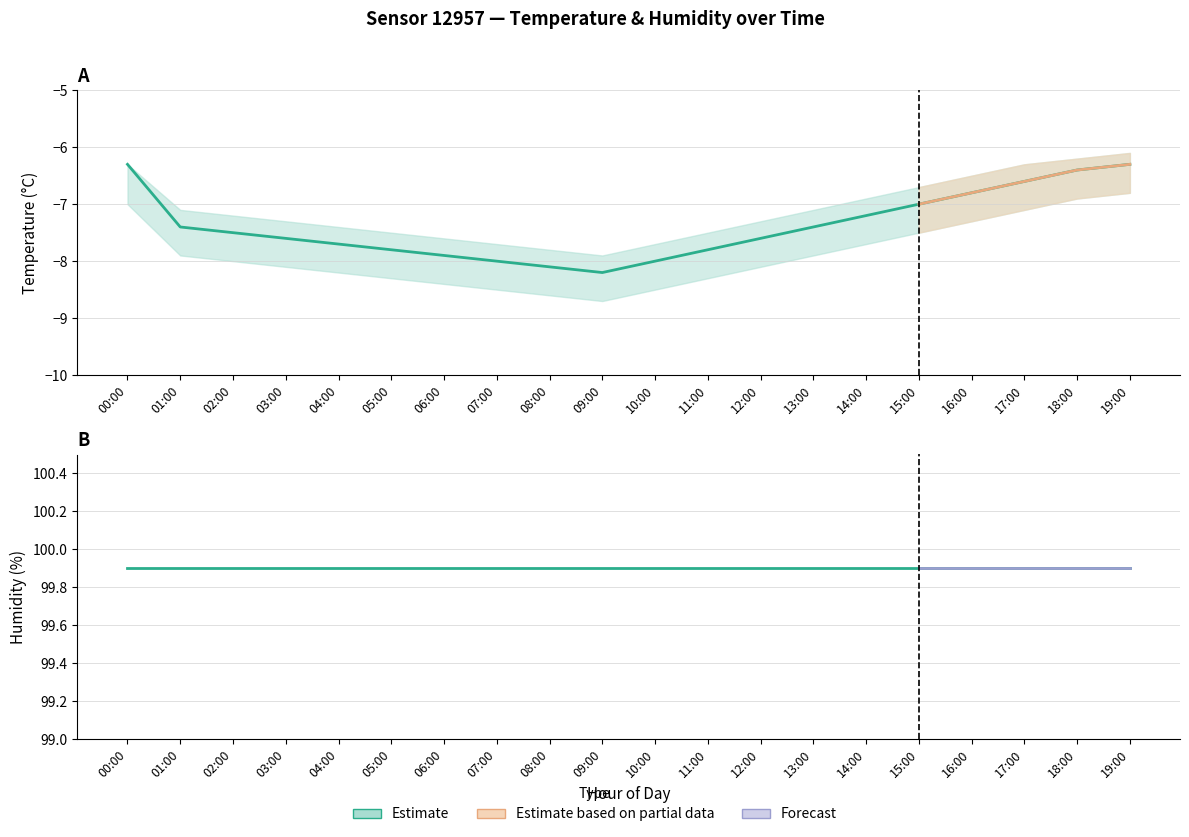

Which series changed the most between 03:00 and 14:00?

temperature_mean